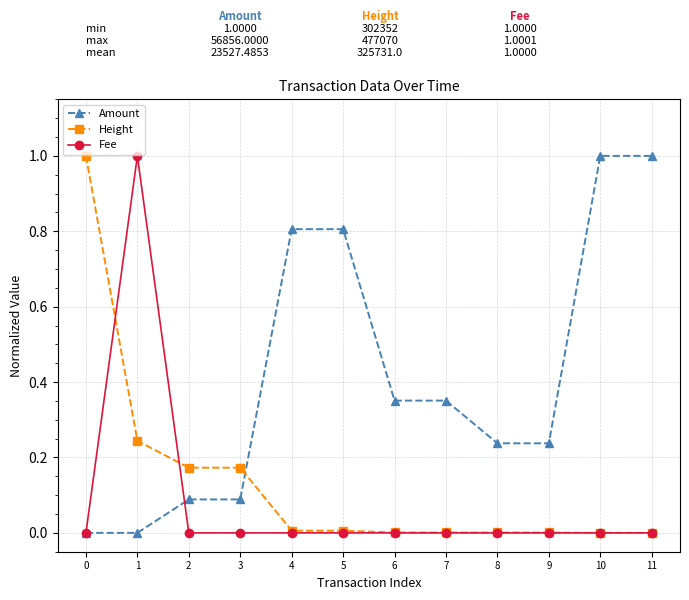

Which series changed the most between 2 and 10?

Amount